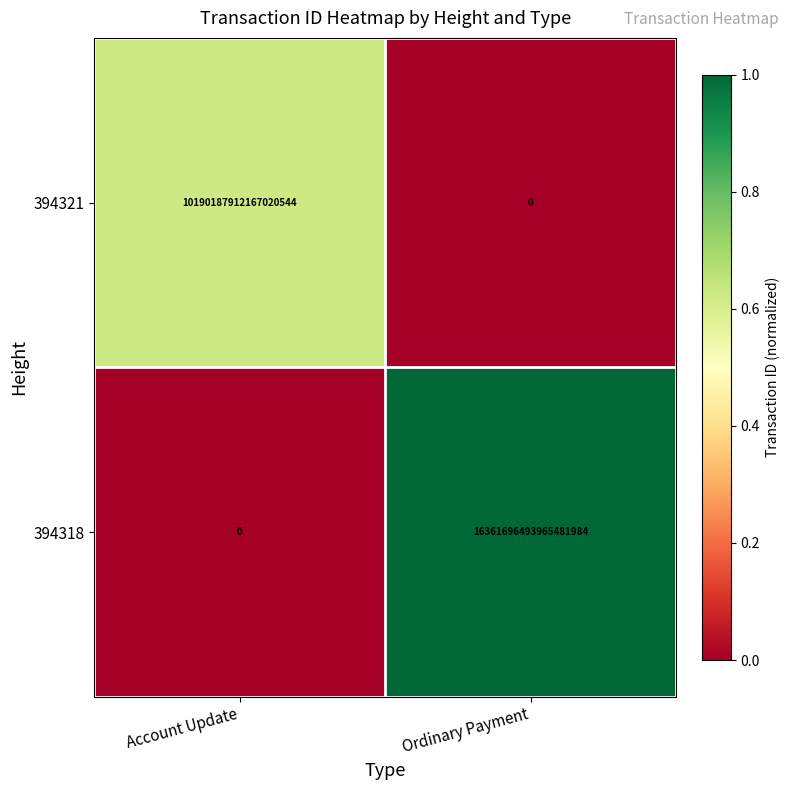

True or false: 394321 has a value of 5614020075304443904 at Account Update.

False